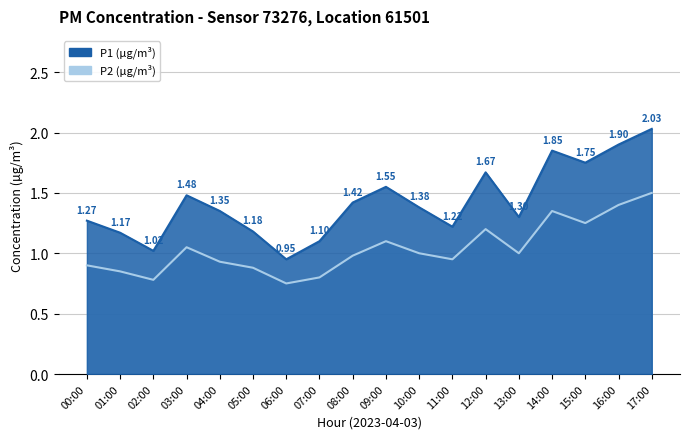

What position from the left is 12:00?

13